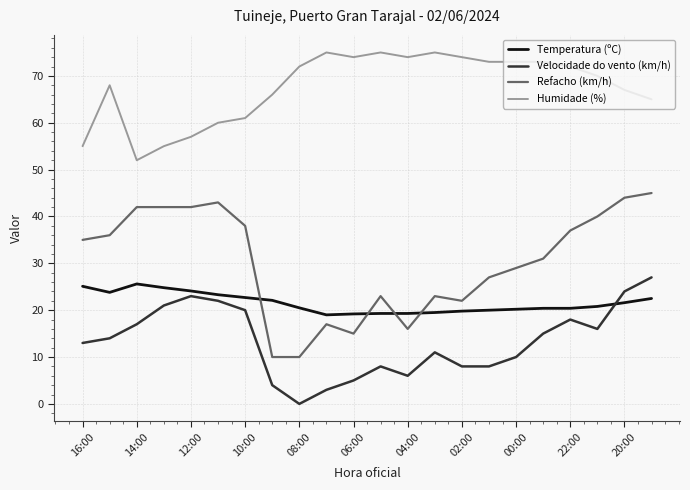

True or false: Humidade (%) and Temperatura (ºC) intersect in this chart.

False